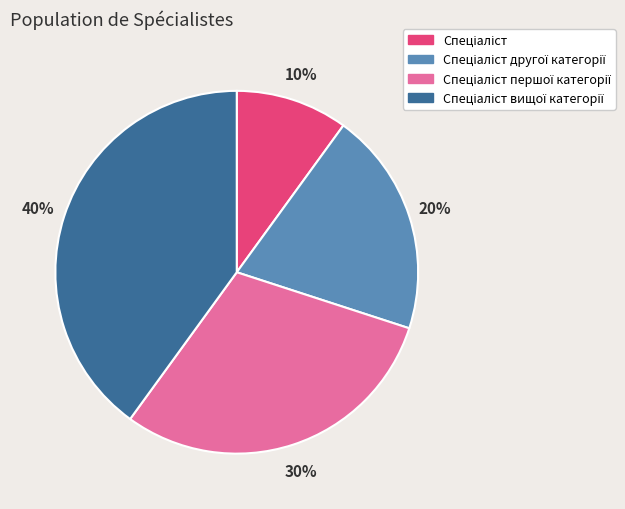

To the nearest percent, what is the difference between the largest and smallest slice percentages?

30%